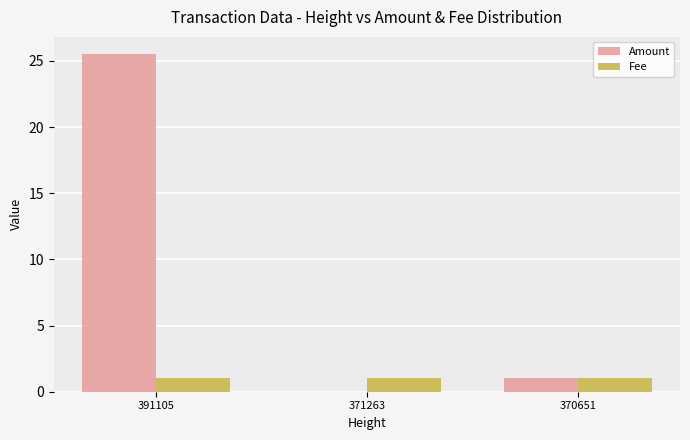

Which series changed the most between 391105 and 371263?

Amount